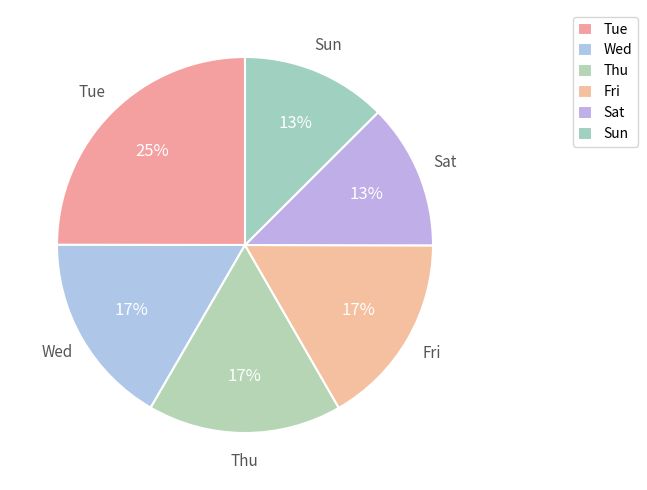

Does Thu account for over 50% of the chart?

No